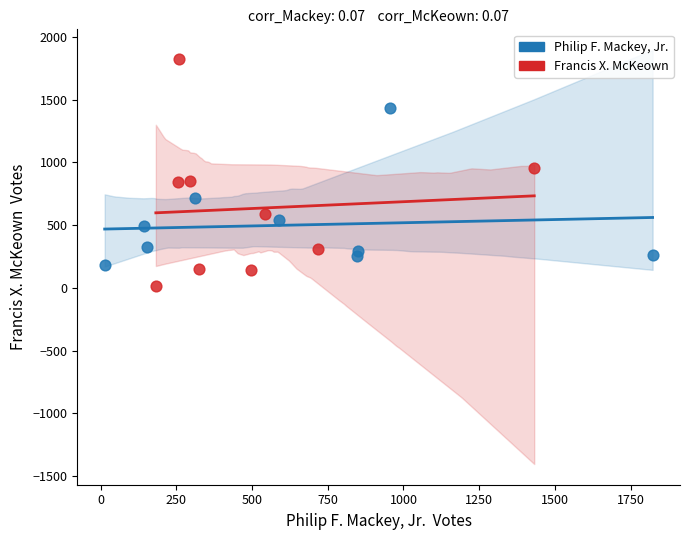

Which series reaches the maximum Y coordinate?

Francis X. McKeown